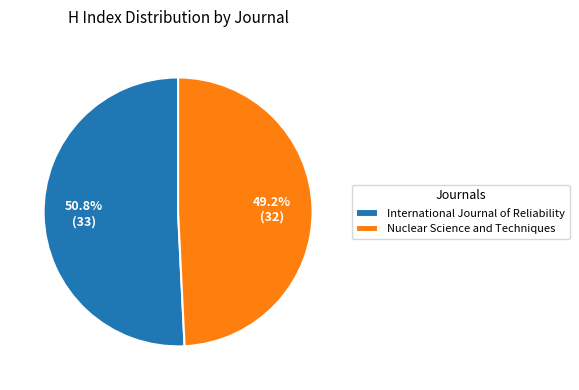

Is the sum of Nuclear Science and Techniques and International Journal of Reliability greater than half?

Yes